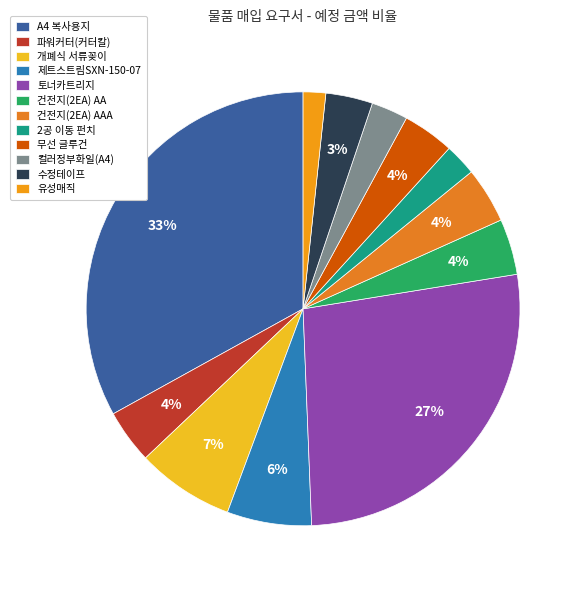

How many slices are in this pie chart?

12